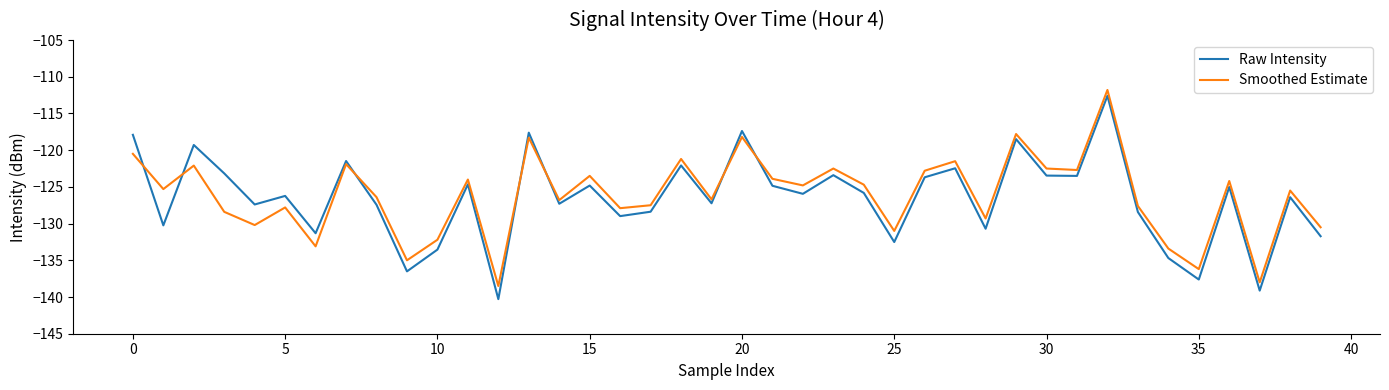

What is the difference between the maximum and minimum values in the Smoothed Estimate series?

26.7